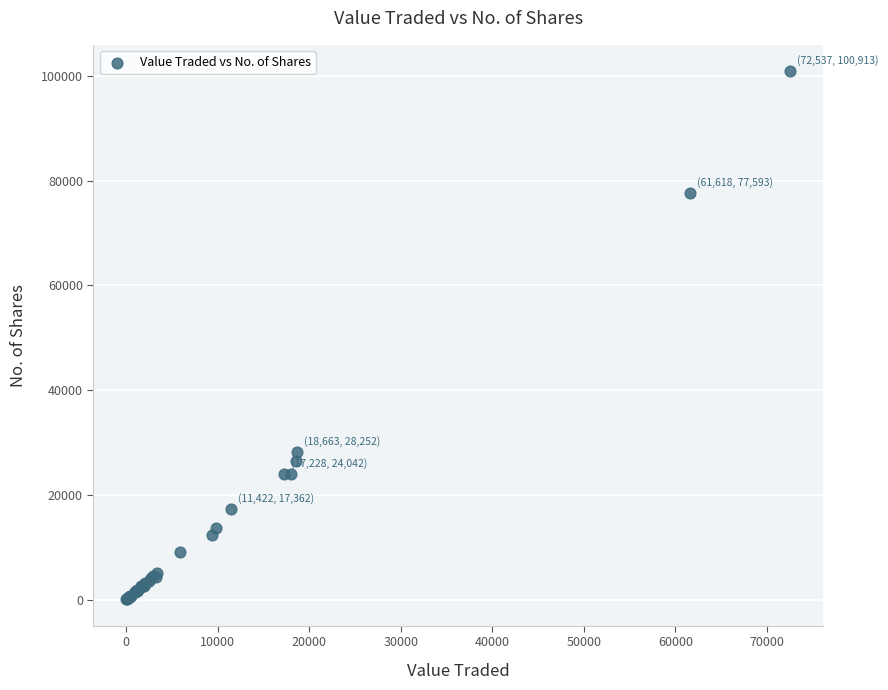

What Y value in the scatter plot is closest to 50481?

28252